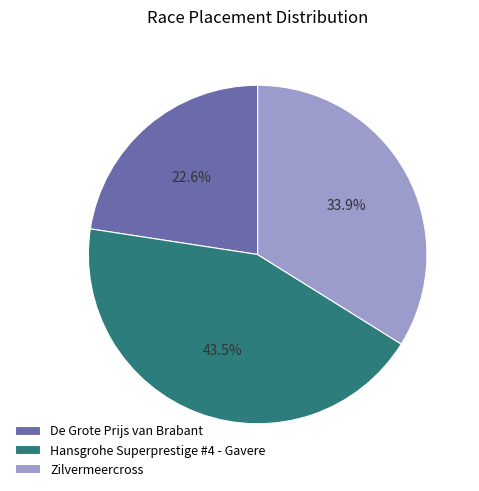

What percentage is NOT represented by De Grote Prijs van Brabant?

77.4%